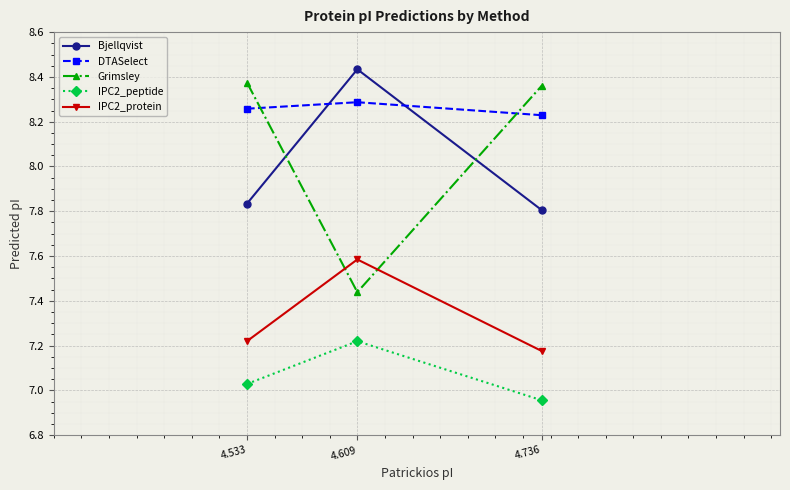

Between 4.609 and 4.736, which series saw the biggest shift?

Grimsley